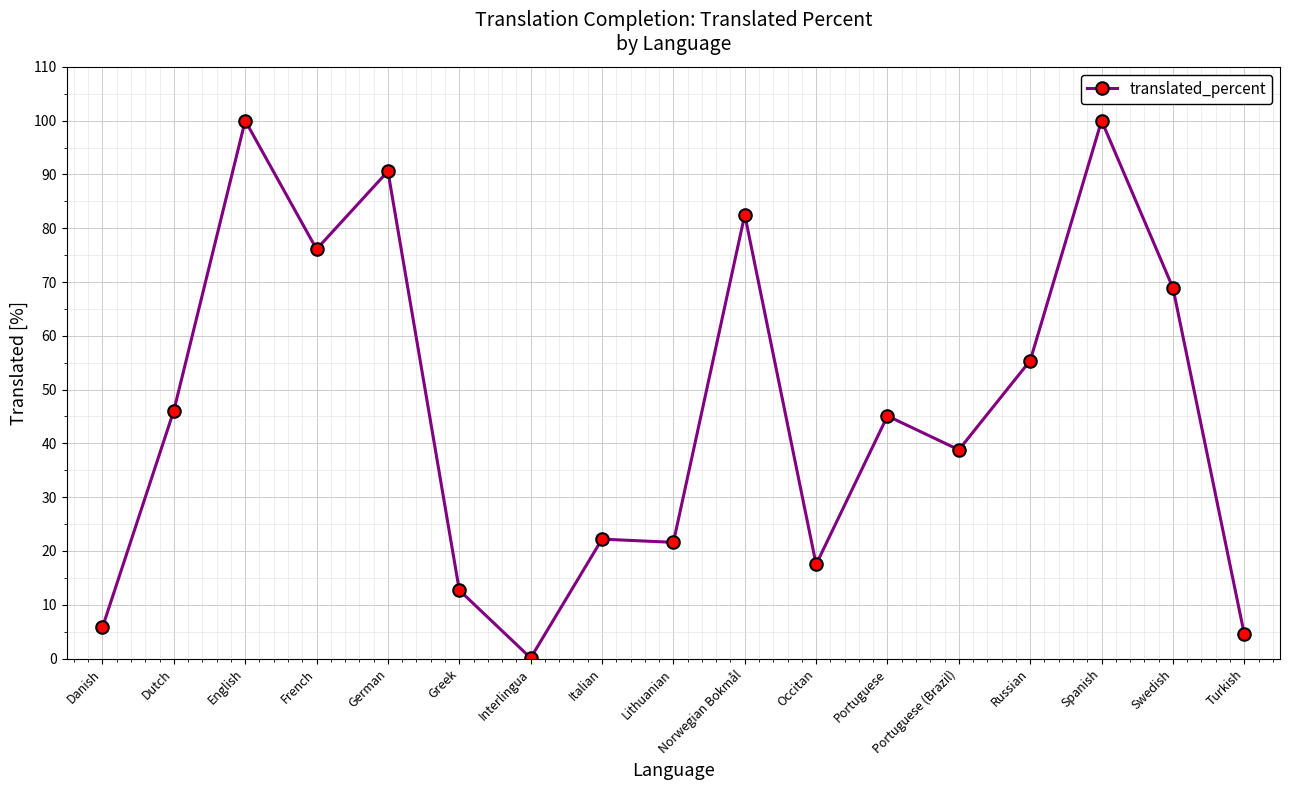

What is the difference between the second highest and minimum values?

99.9